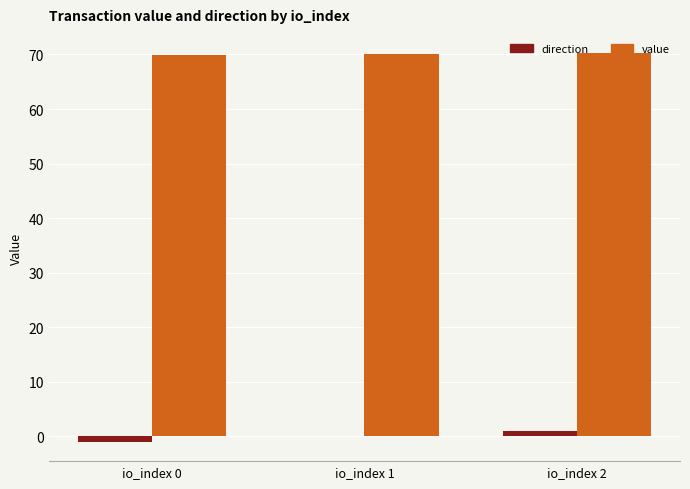

What is the highest value of the value series?

70.2